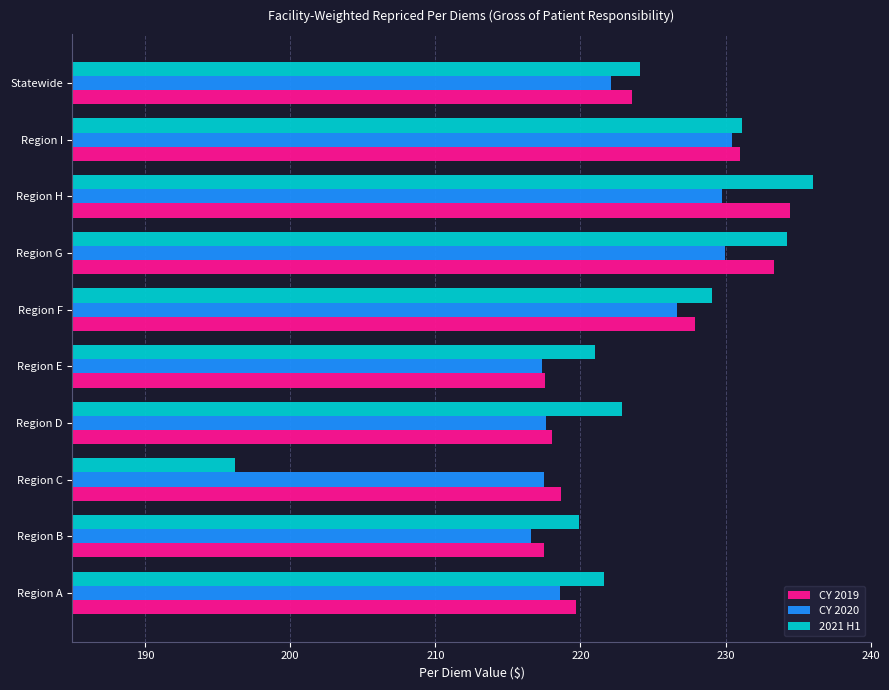

Read the CY 2019 value at Region A.

219.7